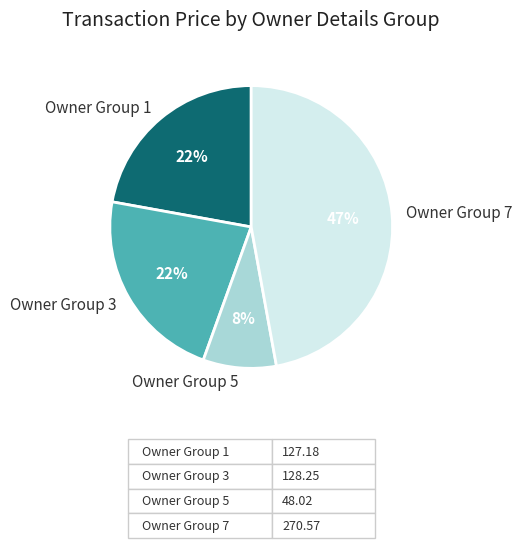

Approximately how many times larger is the value at Owner Group 5 compared to Owner Group 3?

0.4